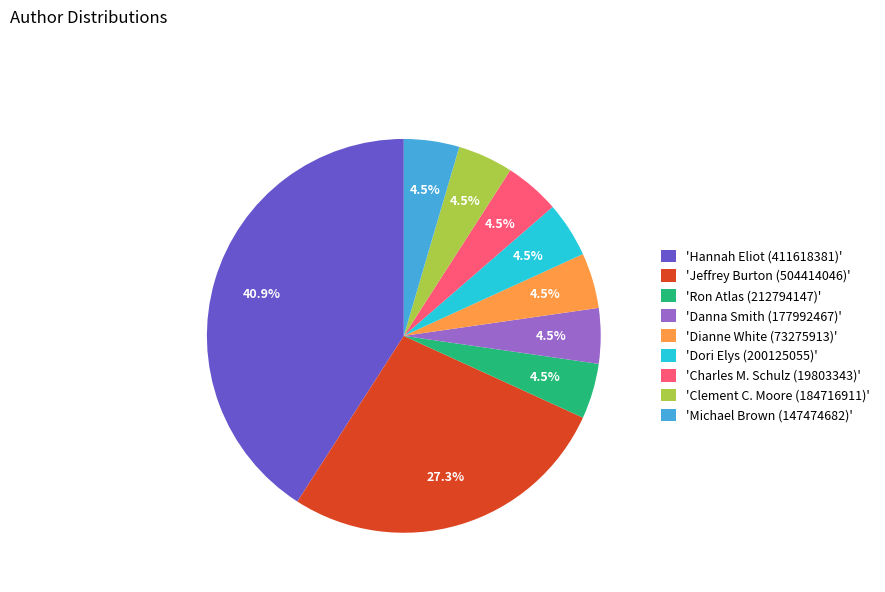

Do 'Charles M. Schulz (19803343)' and 'Dianne White (73275913)' together represent more than half of the pie?

No